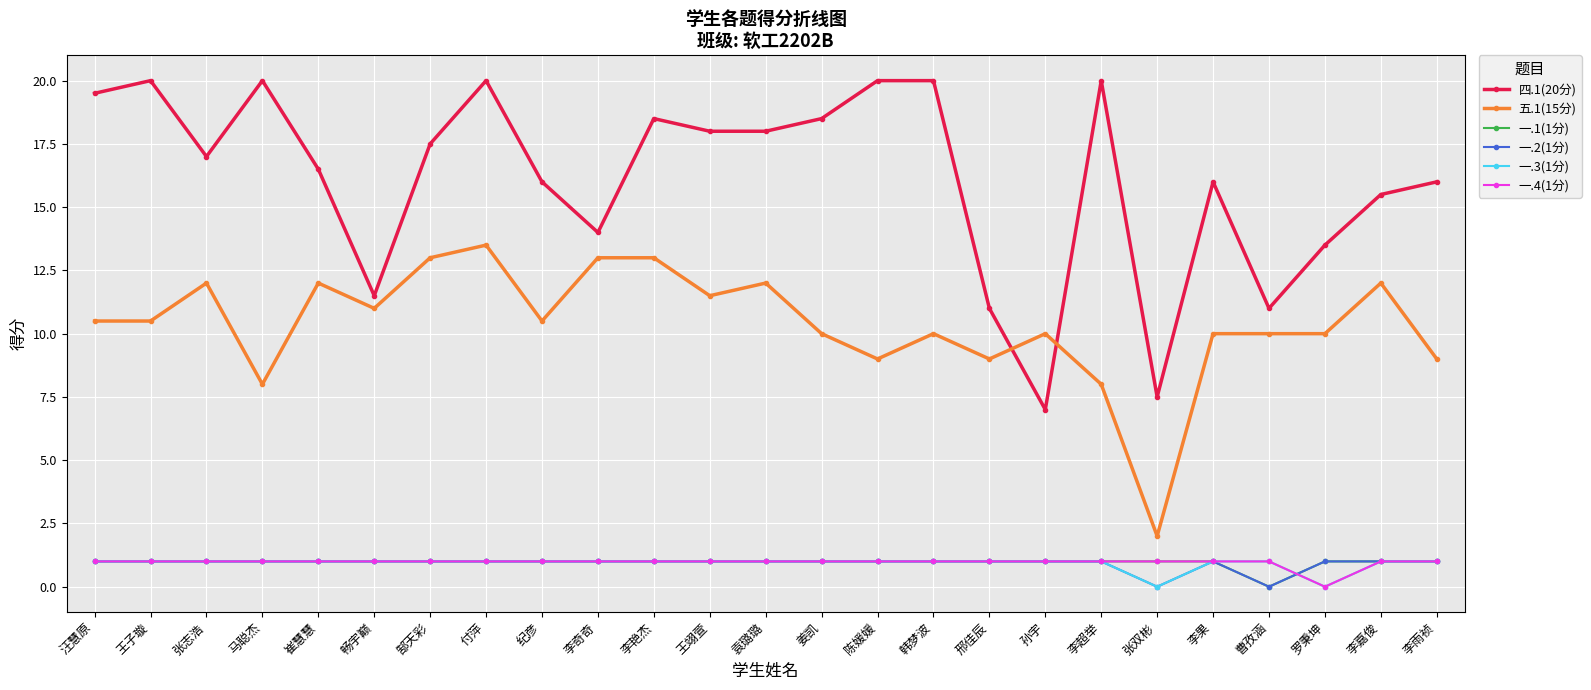

What is the average value of the 一.4(1分) series?

1.0